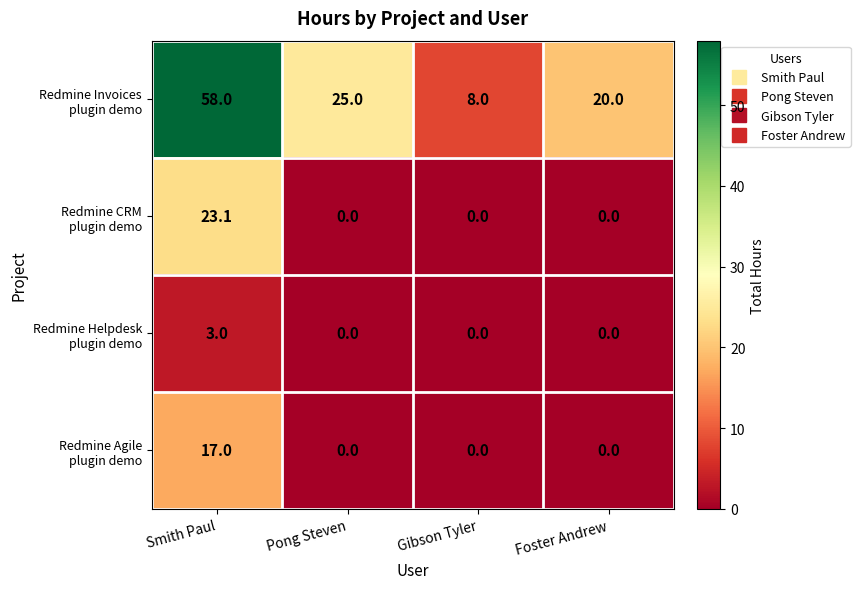

What is the greatest value displayed?

58.0